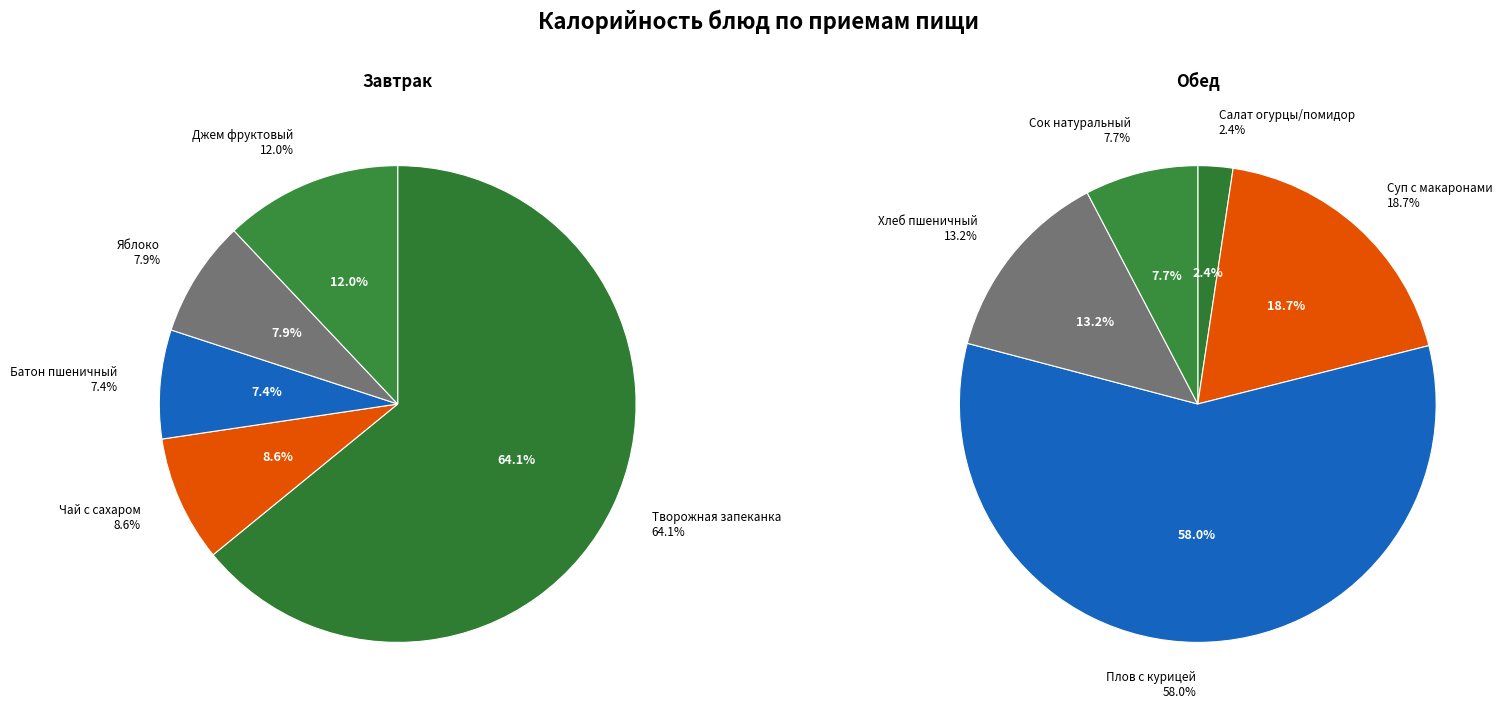

At 0, list the series in order from smallest to largest.

Обед, Завтрак